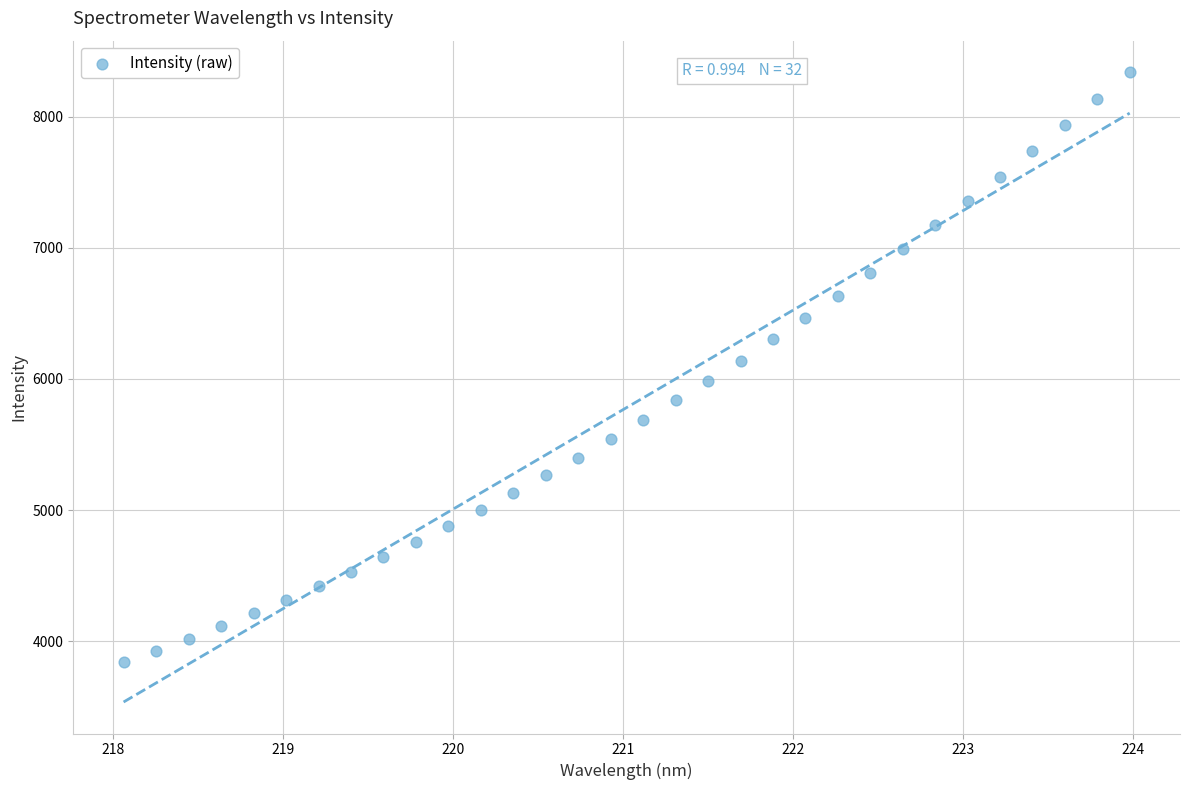

What is the range of Y values (max minus min)?

4500.1